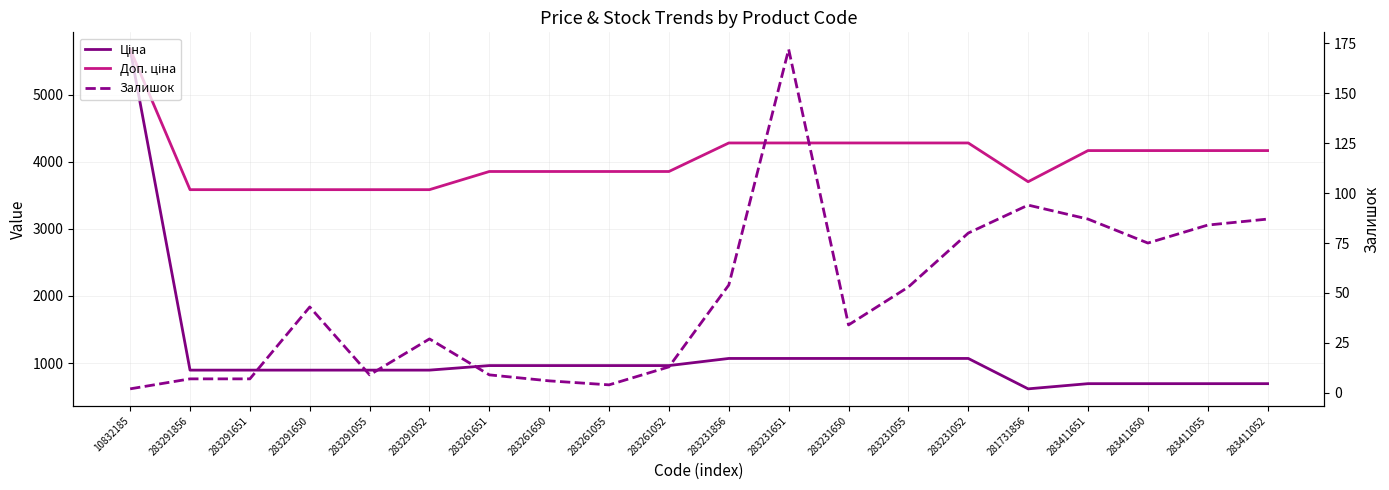

Between 283291055 and 283411052, which is larger?

283291055